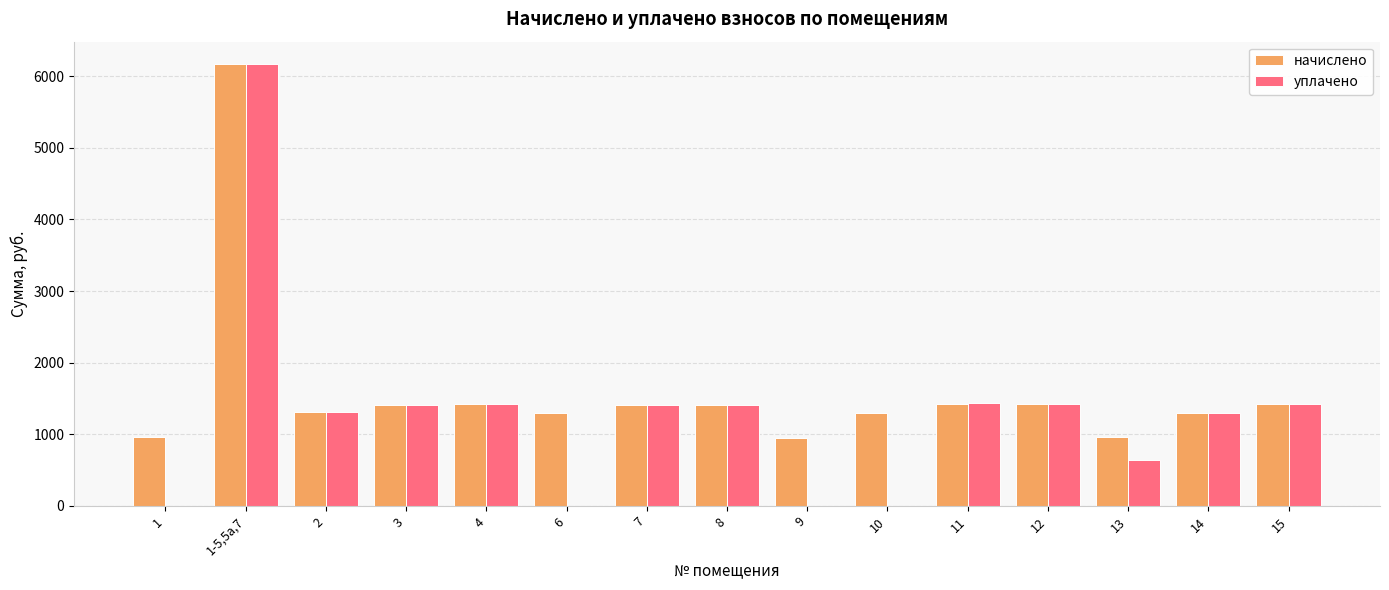

Which category has the highest value in the уплачено series?

1-5,5а,7